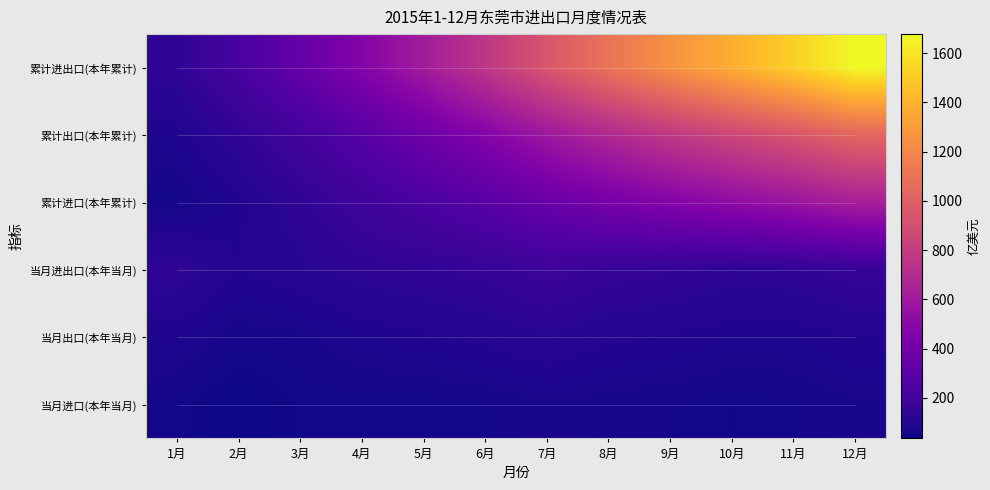

At how many categories does at least one series exceed 1656?

1